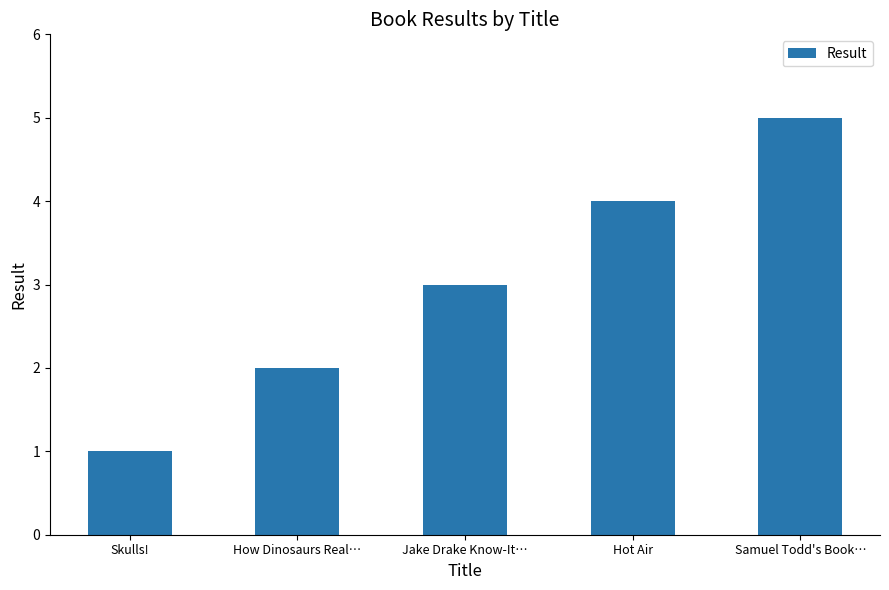

Reading left to right, transcribe all the data shown in this chart.

Skulls!=1	How Dinosaurs Real…=2	Jake Drake Know-It…=3	Hot Air=4	Samuel Todd's Book…=5